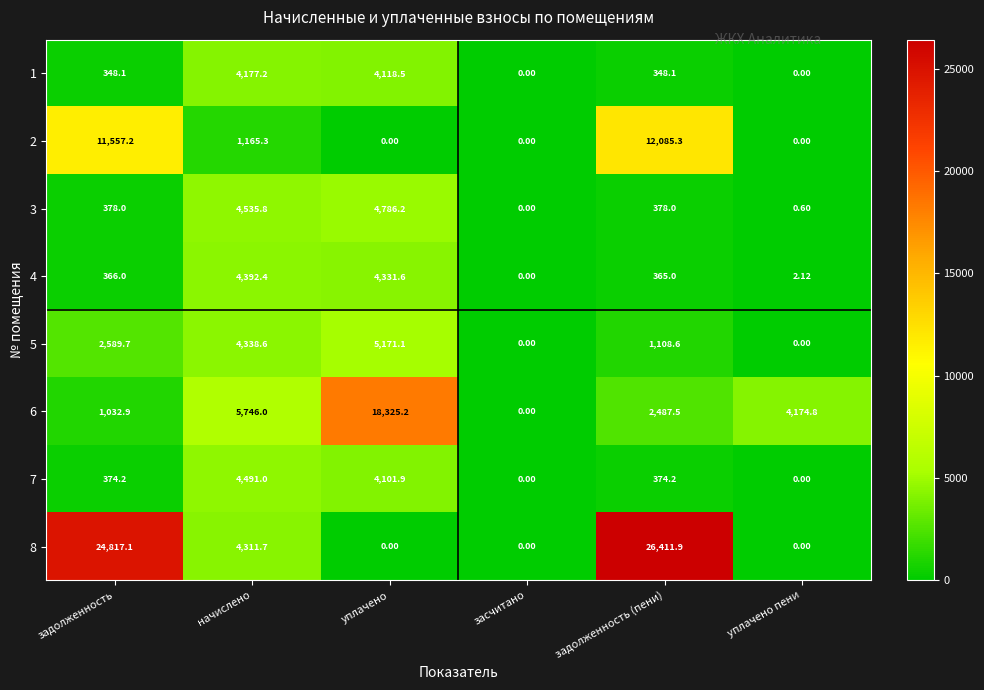

Count the number of data series in this chart.

8